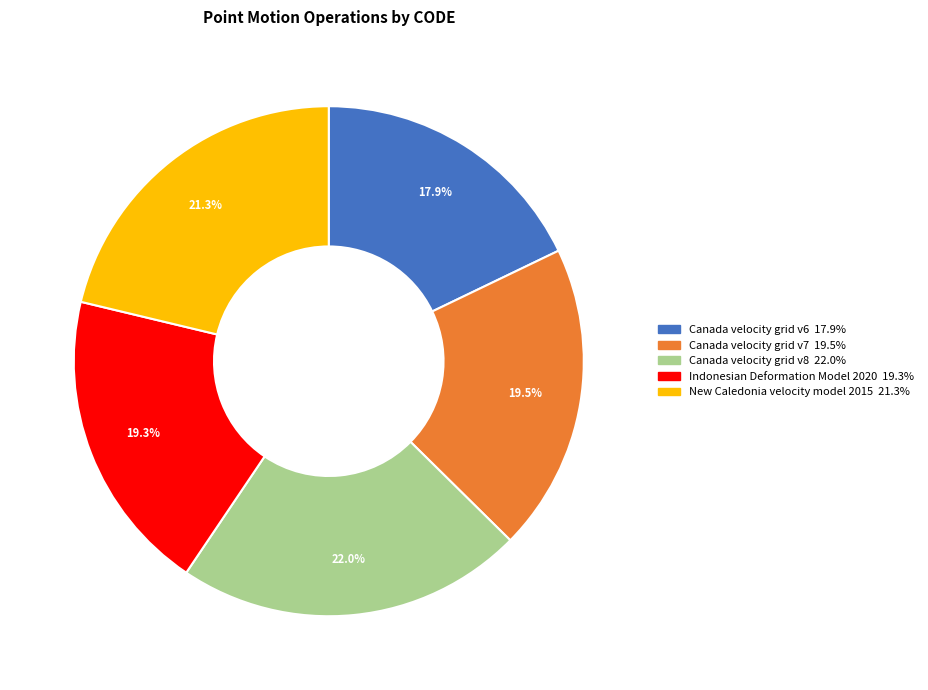

Do Canada velocity grid v8 and Canada velocity grid v7 together represent more than half of the pie?

No